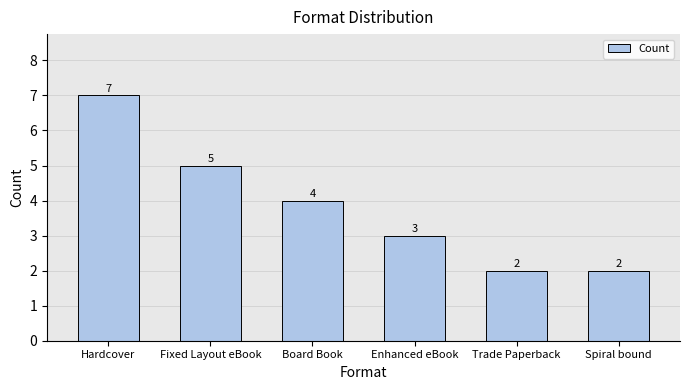

True or false: the data shows 2 at Spiral bound.

True